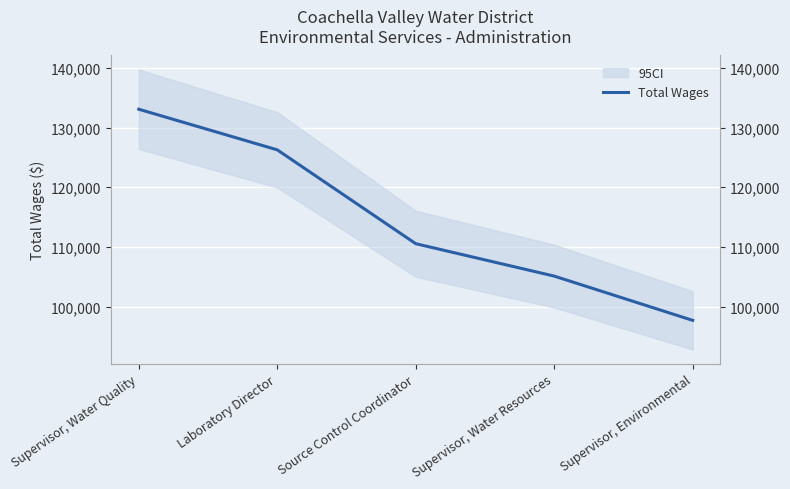

At which label is the value closest to 115393?

Source Control Coordinator